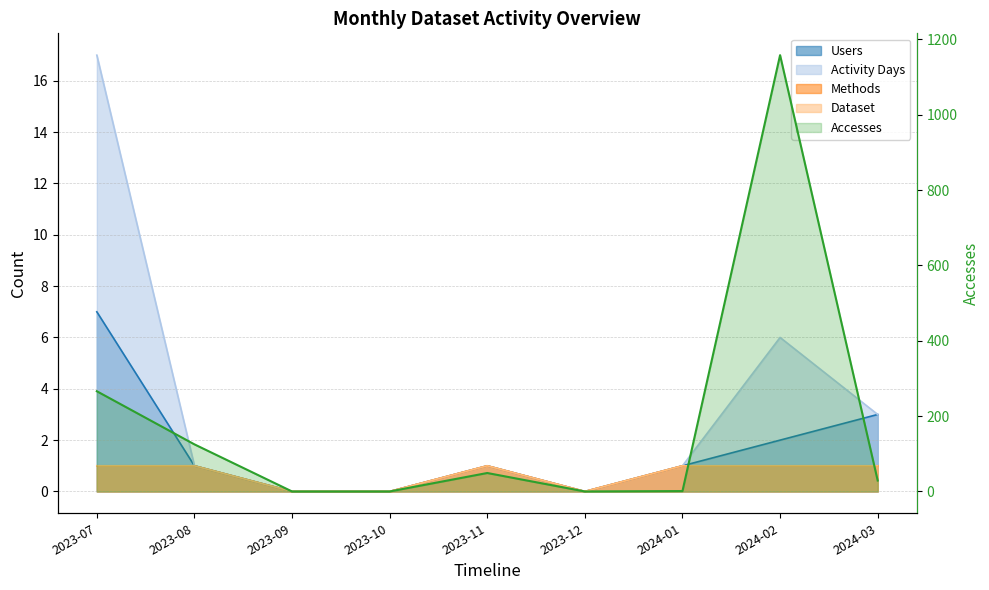

Which category has the highest value in the Methods series?

2023-07